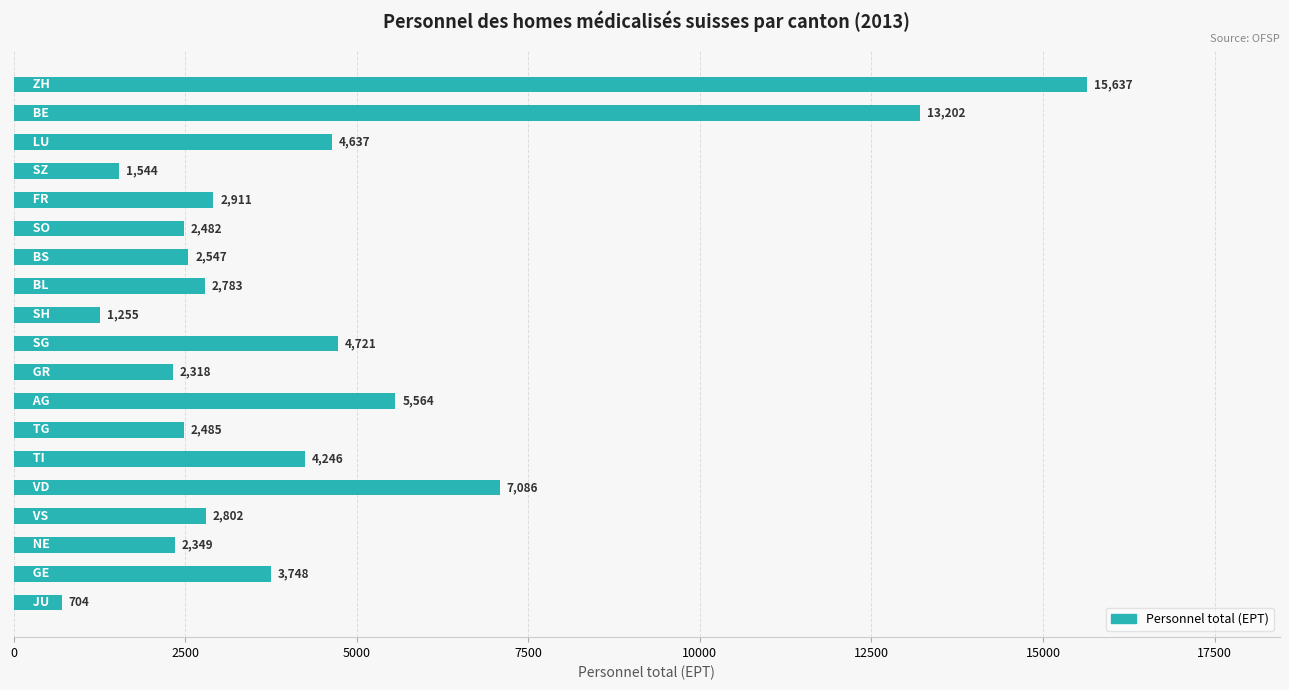

What is the average value?

4369.6